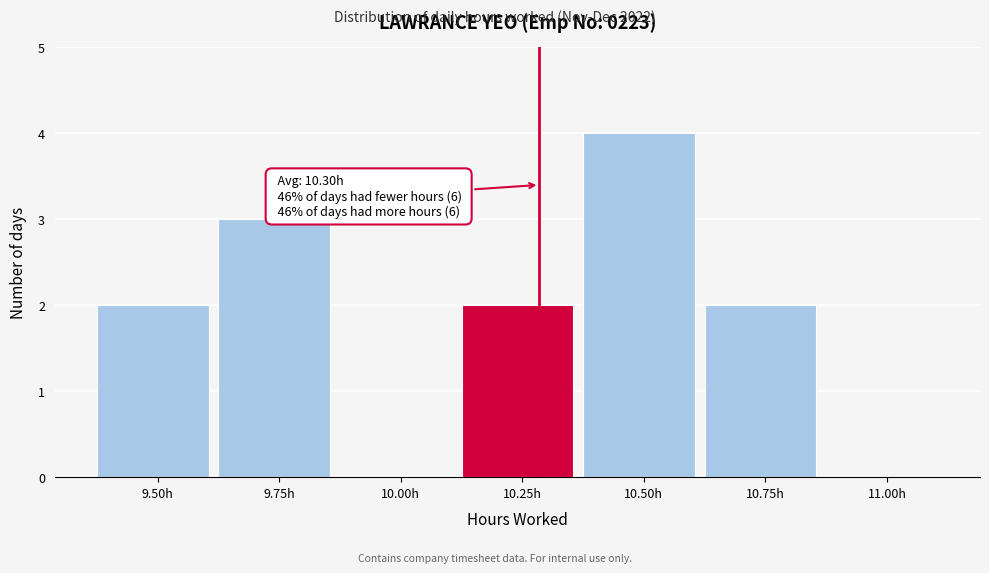

Reading left to right, what are all the values shown in this chart?

9.50h=2	9.75h=3	10.00h=0	10.25h=2	10.50h=4	10.75h=2	11.00h=0